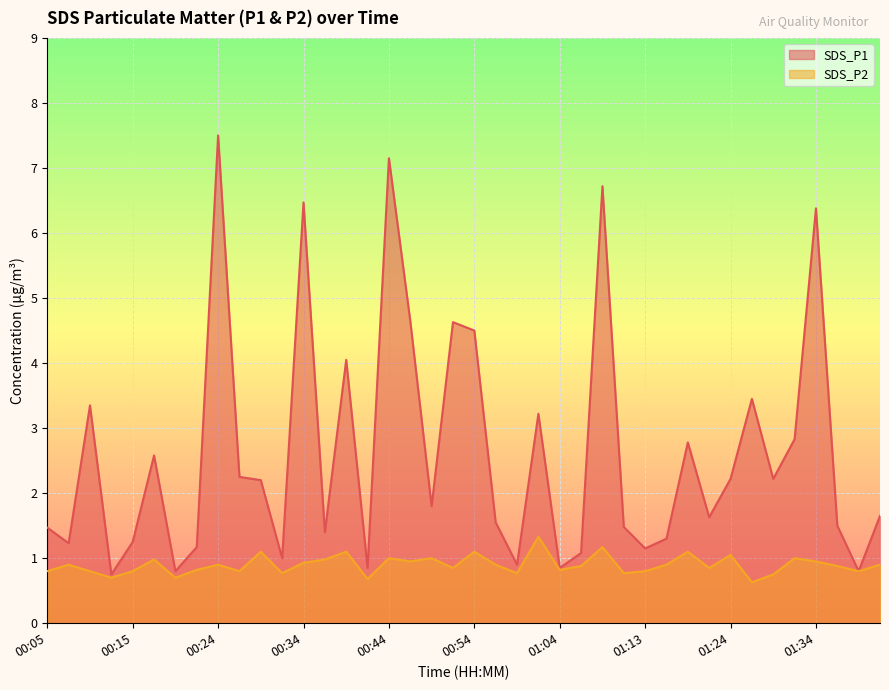

Which label corresponds to the smallest value in the chart?

01:26